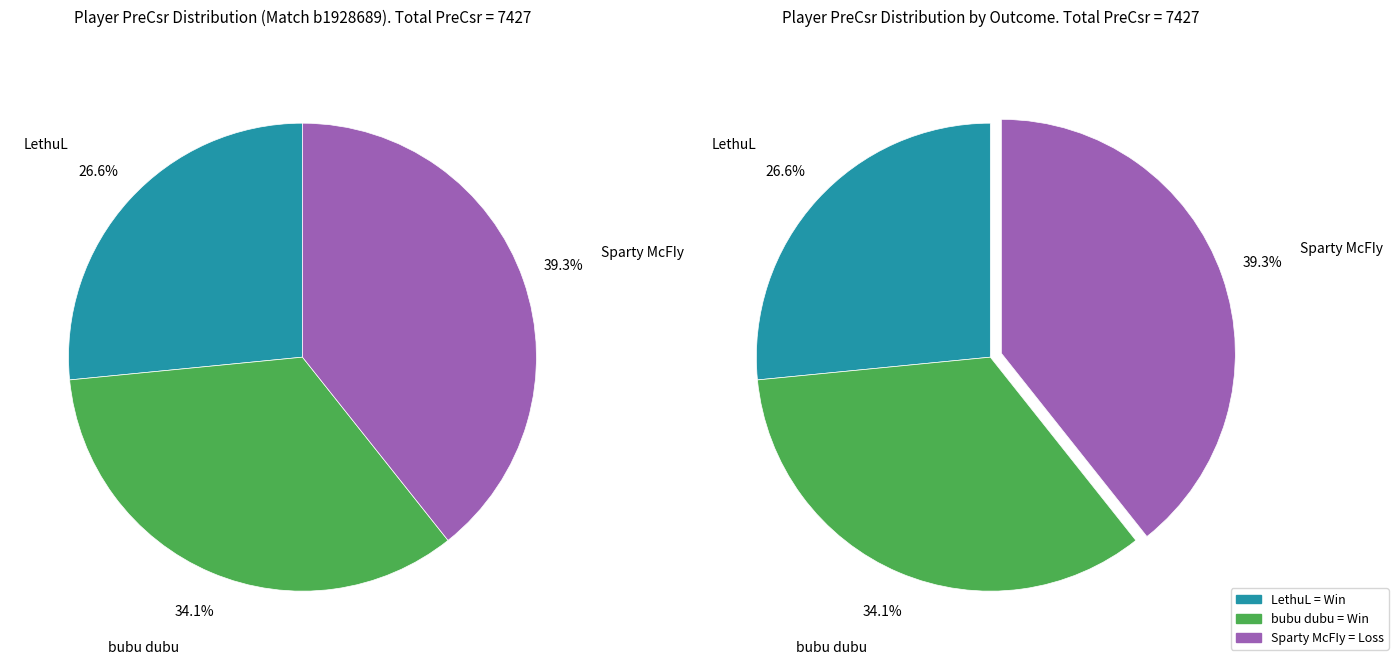

To the nearest percent, what portion does bubu dubu represent?

34%